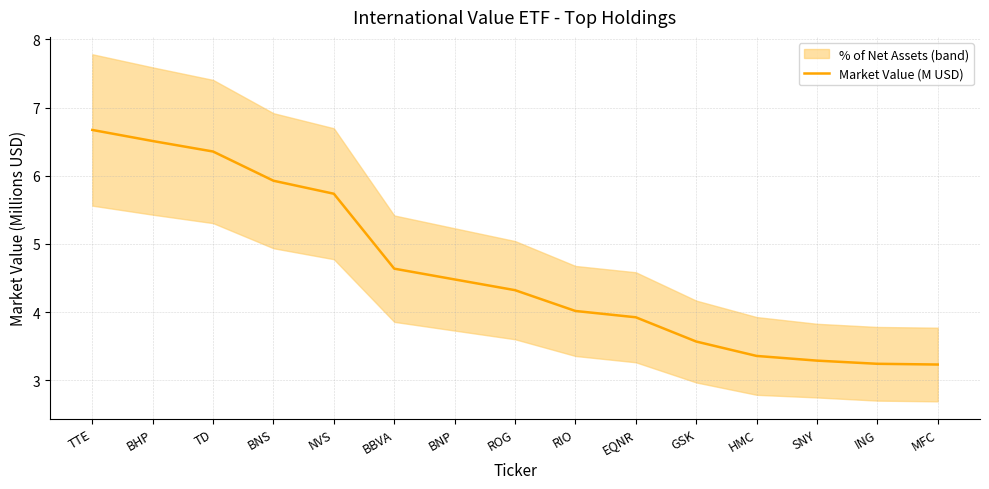

True or false: the data has more than 1 interior local peaks.

False